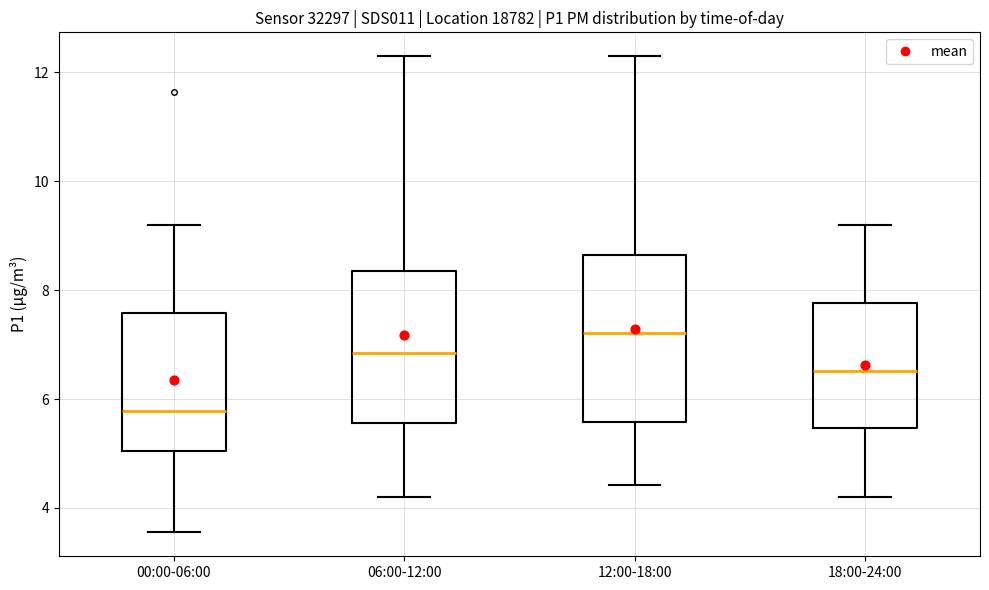

Comparing the boxes themselves (not the whiskers), which one is the tallest?

12:00-18:00